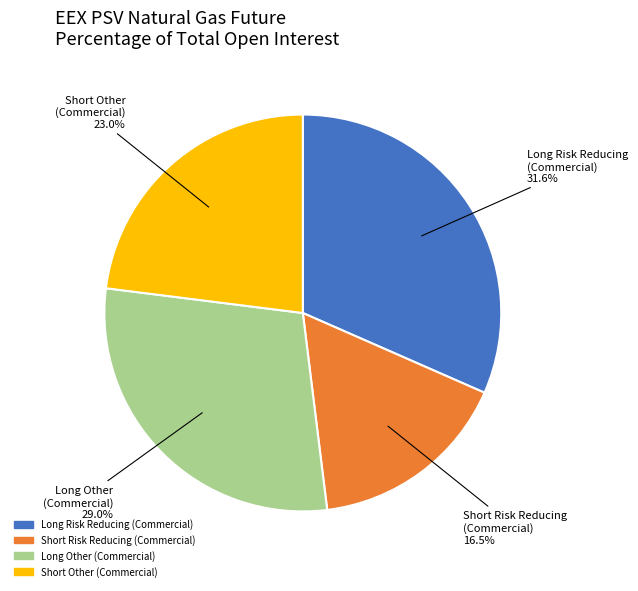

To the nearest percent, what is the average slice percentage?

25%